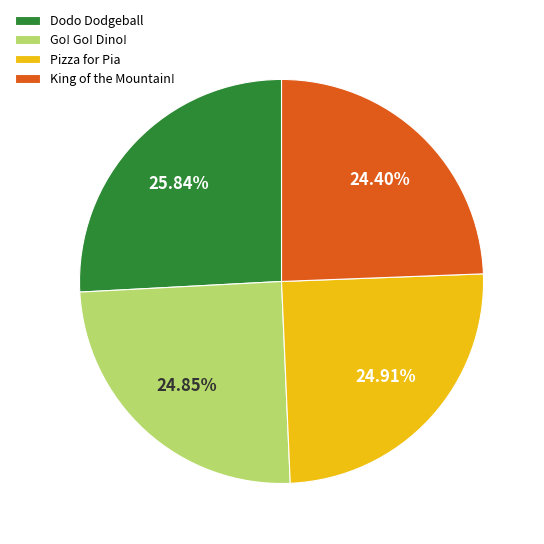

How many slices are in this pie chart?

4